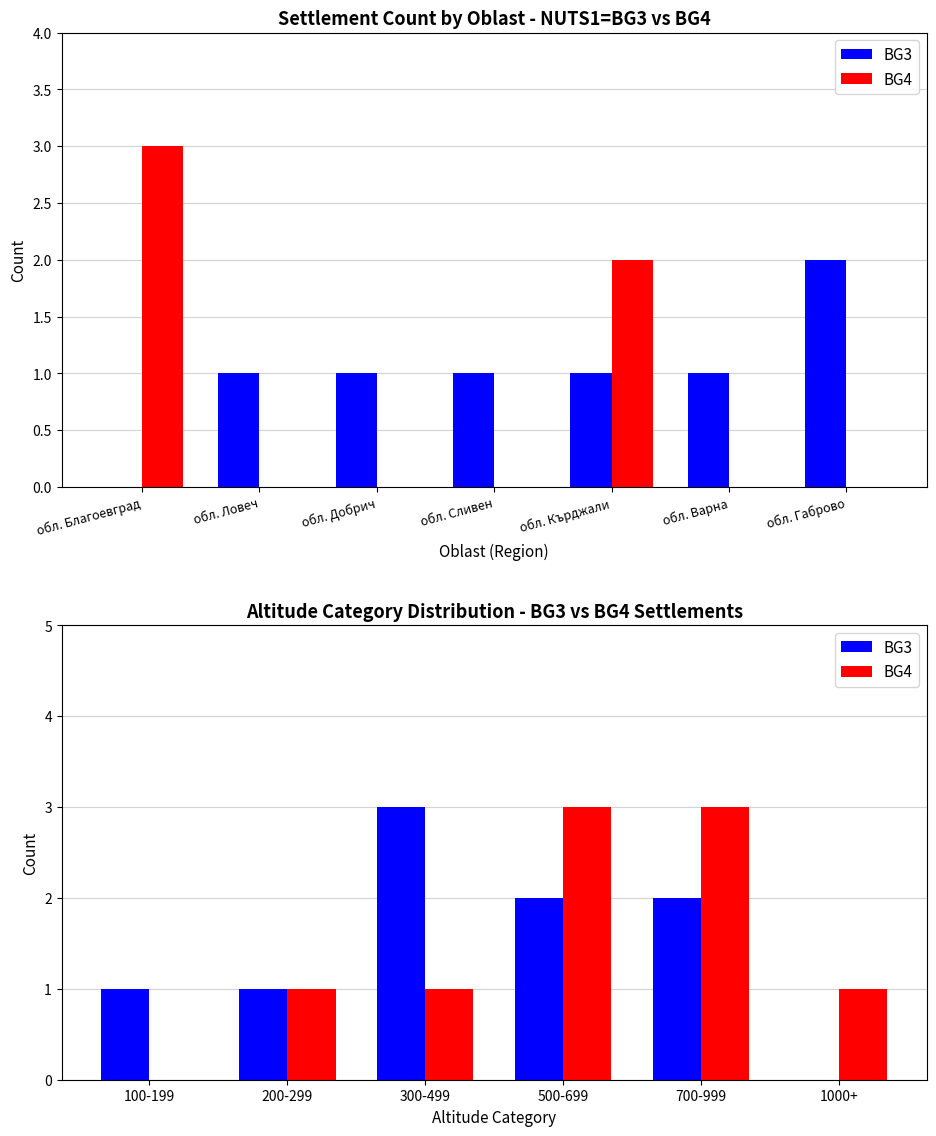

How many values in the BG4 series exceed 1?

2